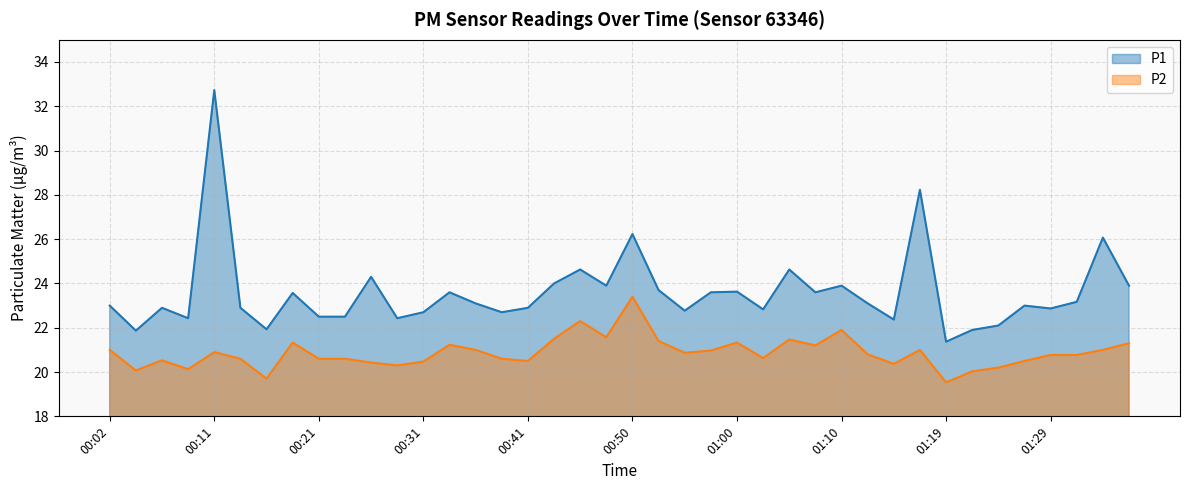

List the series in order of their peak value, highest first.

P1, P2